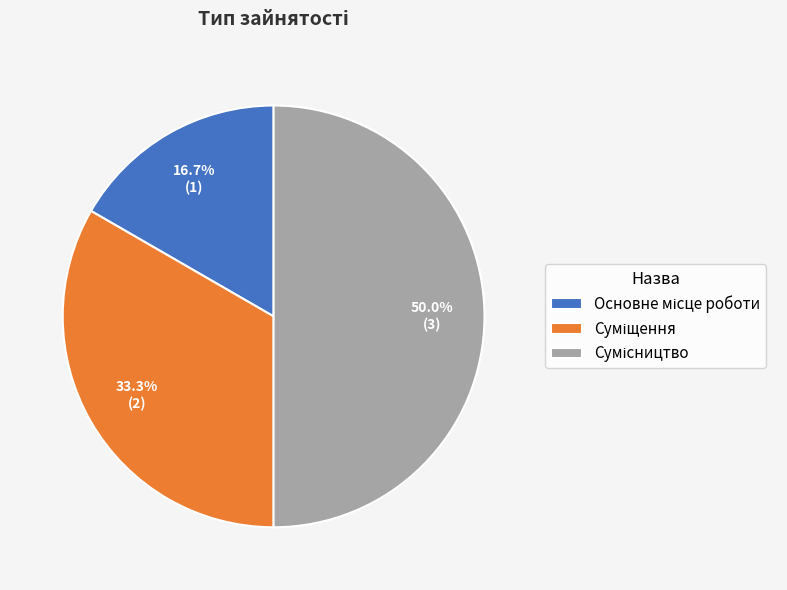

Count the number of slices in the pie.

3